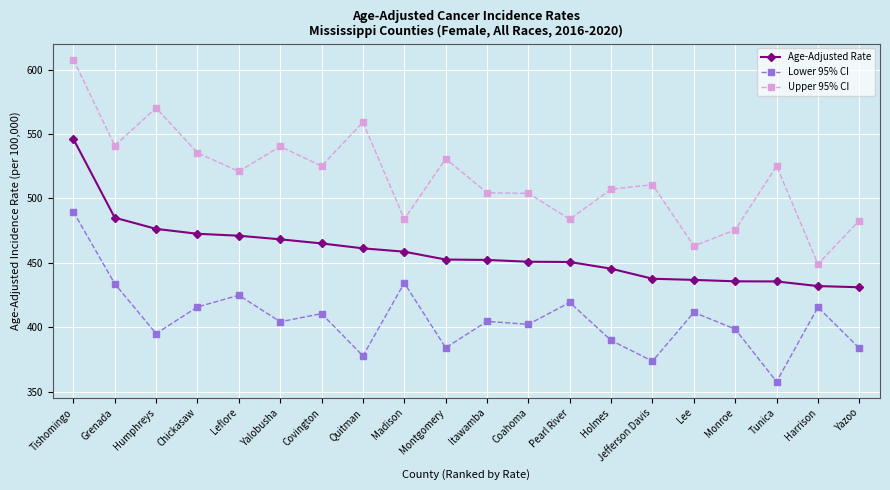

What is the maximum value for Upper 95% CI?

607.8